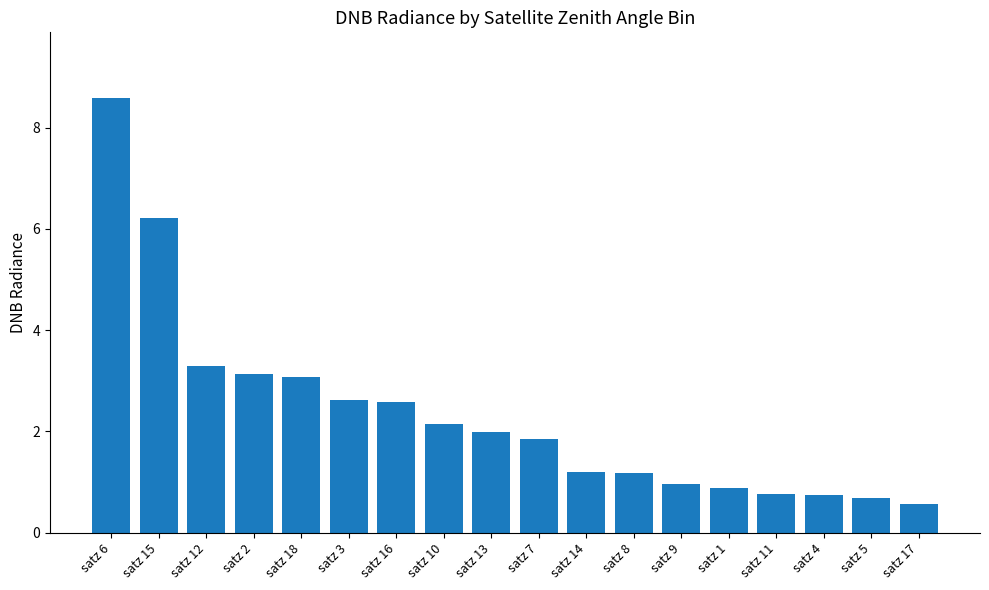

Is it true that the value at satz 3 is 1.5?

False